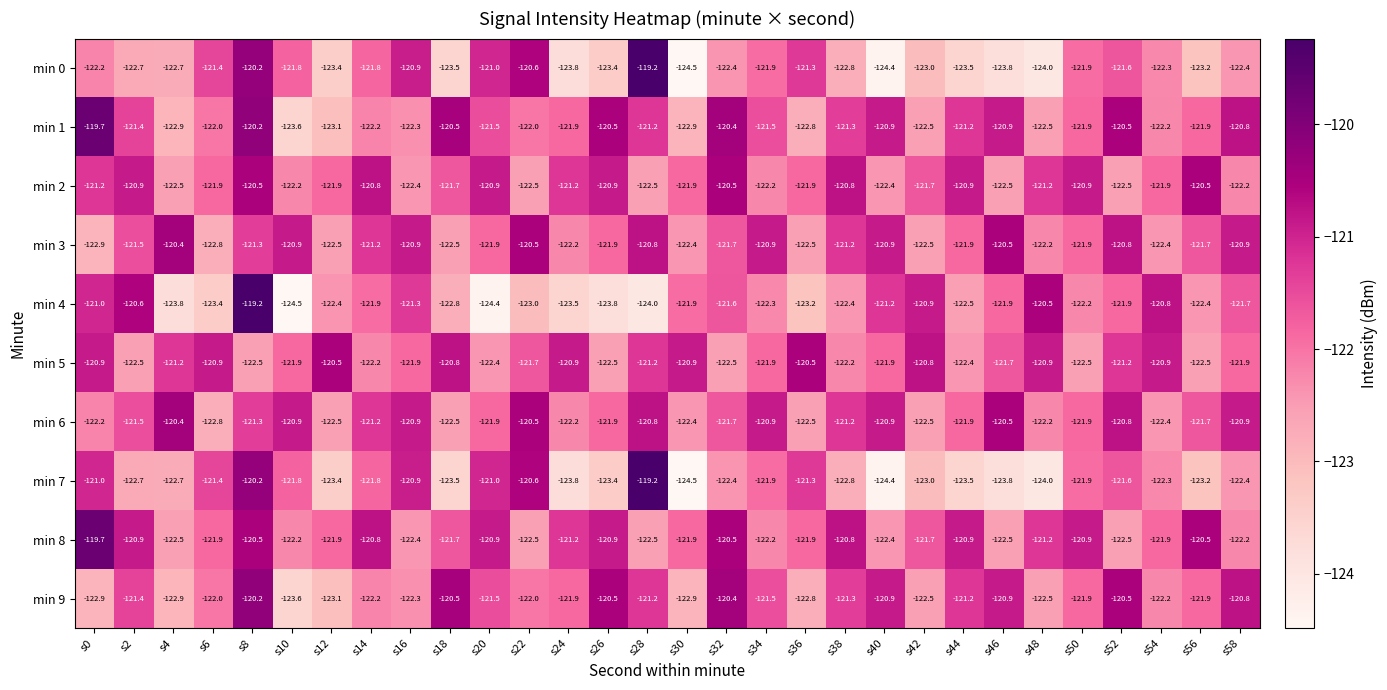

What is the total value across all series at s36?

-1220.7